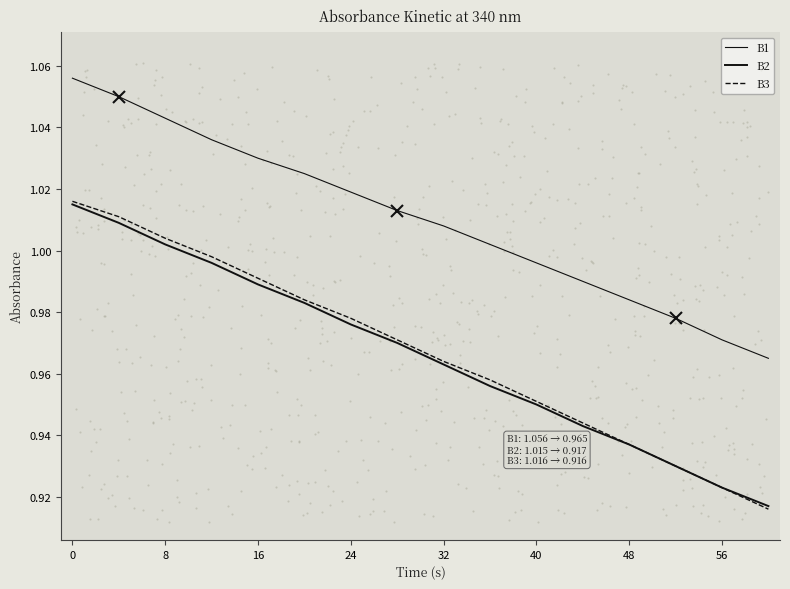

Which series has the widest spread of Y values?

B3